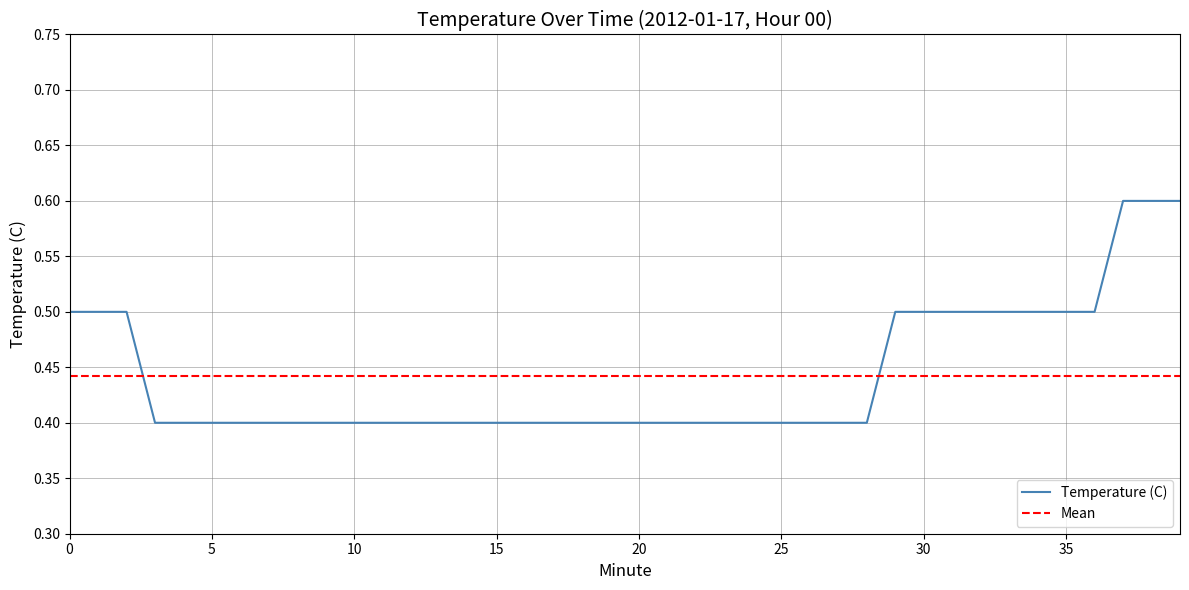

Reading left to right, list all the values displayed in this chart.

0.5	0.5	0.5	0.4	0.4	0.4	0.4	0.4	0.4	0.4	0.4	0.4	0.4	0.4	0.4	0.4	0.4	0.4	0.4	0.4	0.4	0.4	0.4	0.4	0.4	0.4	0.4	0.4	0.4	0.5	0.5	0.5	0.5	0.5	0.5	0.5	0.5	0.6	0.6	0.6